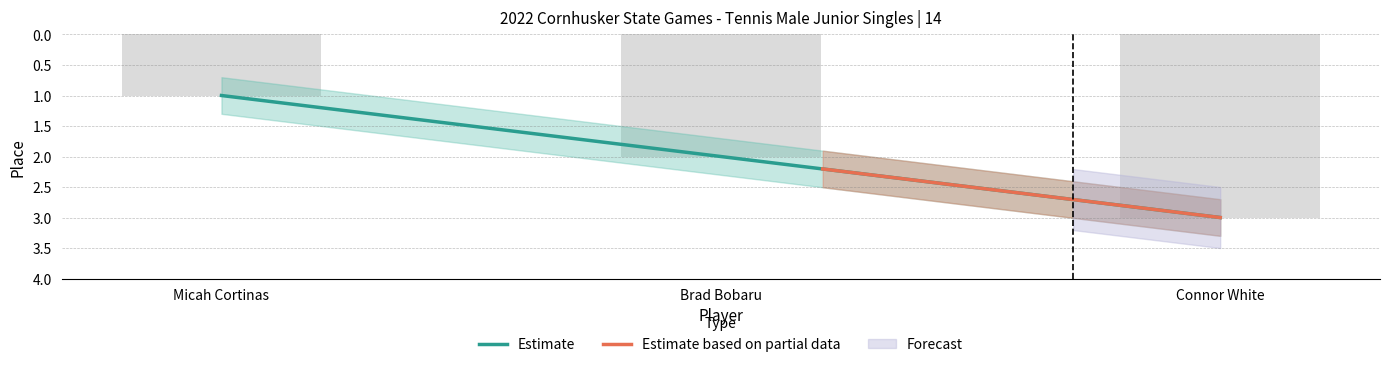

Reading left to right, list all the values displayed in this chart.

Micah Cortinas=1	Brad Bobaru=2	Connor White=3